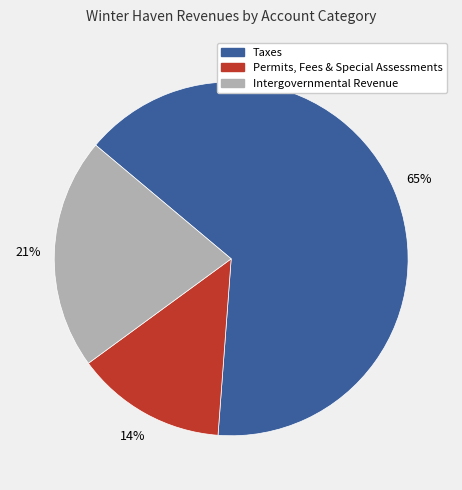

Does any single category account for the majority?

Yes